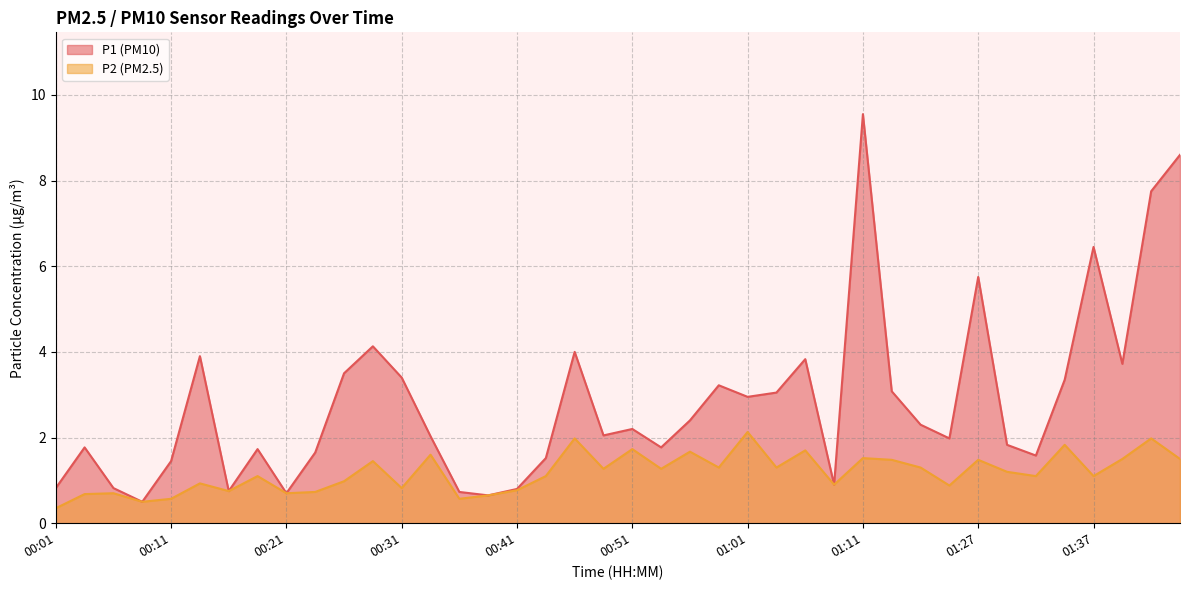

What is the label of the 35th point from the left?

01:32